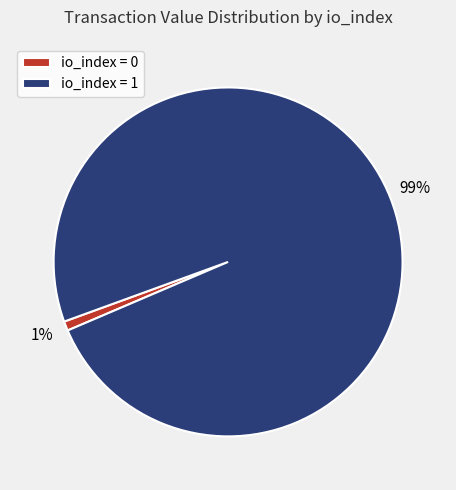

Which category has the biggest portion of the pie?

io_index = 1